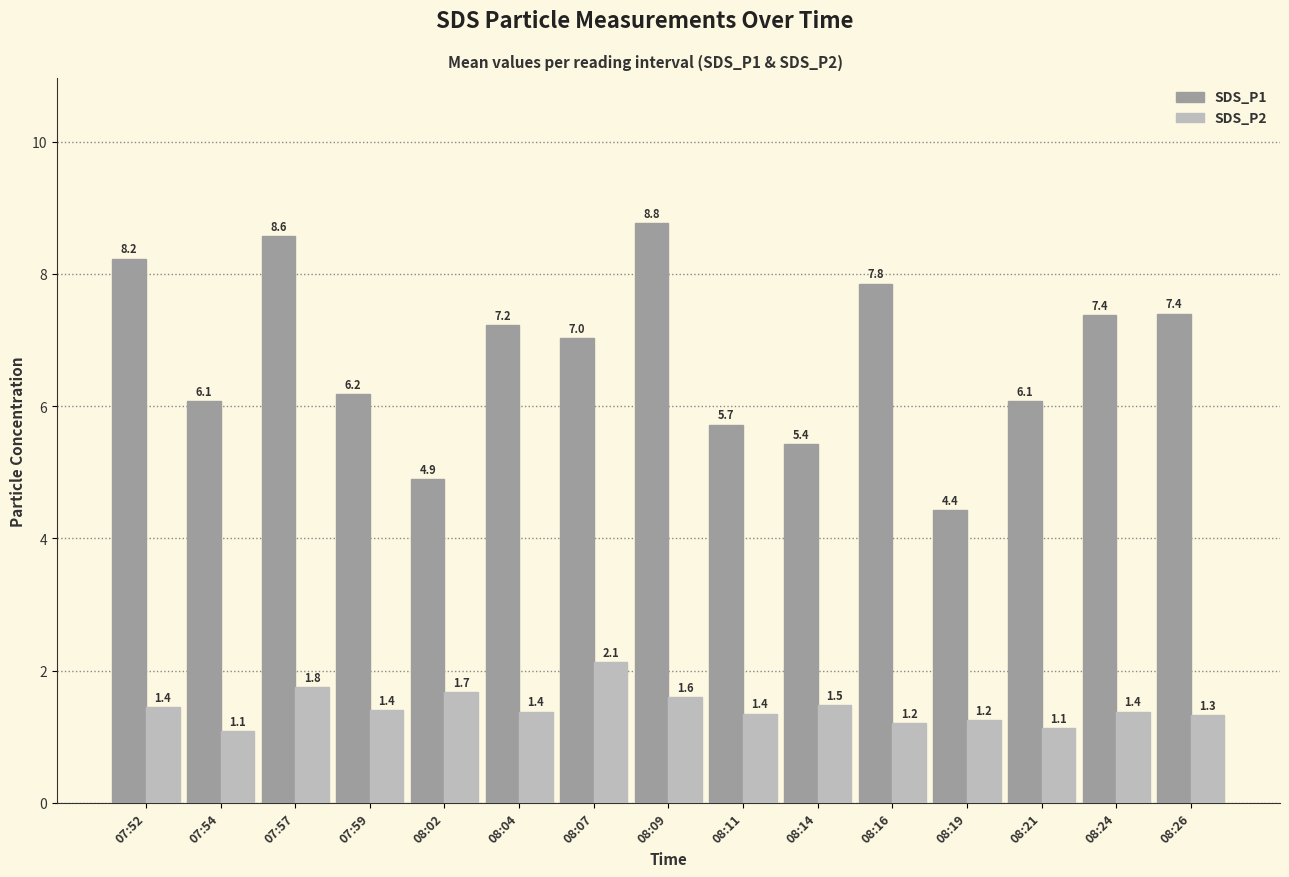

List the series in order of their overall mean, highest first.

SDS_P1, SDS_P2